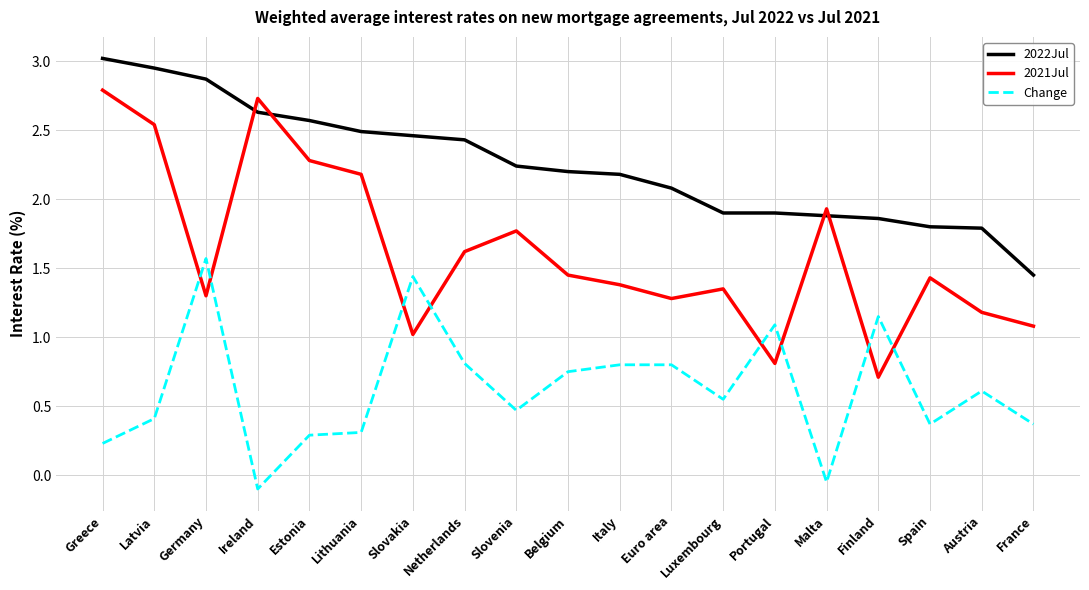

What is the difference between the highest and lowest values at Greece?

2.8